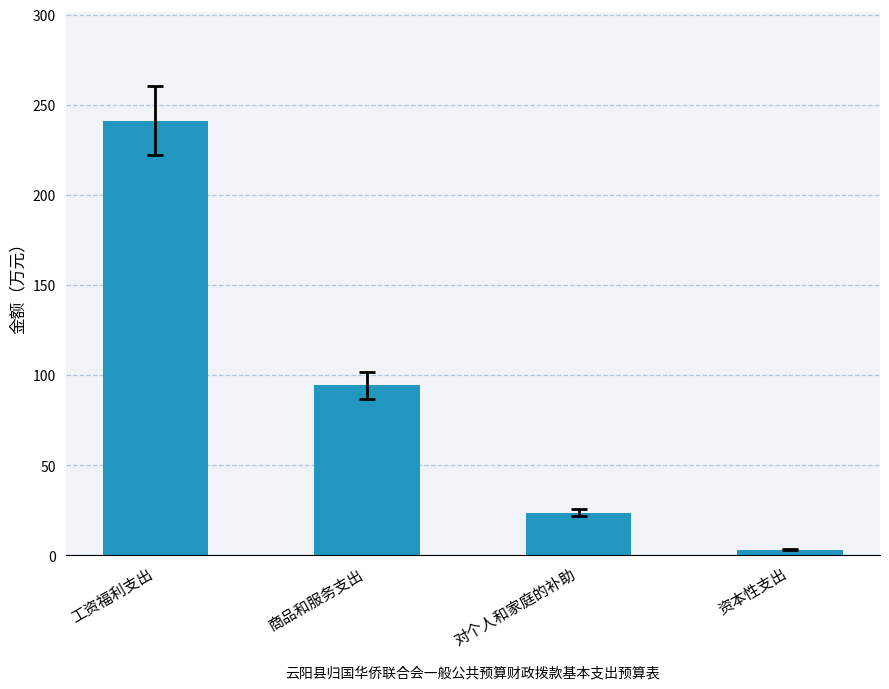

Are the bars grouped side by side (vs. stacked)?

No